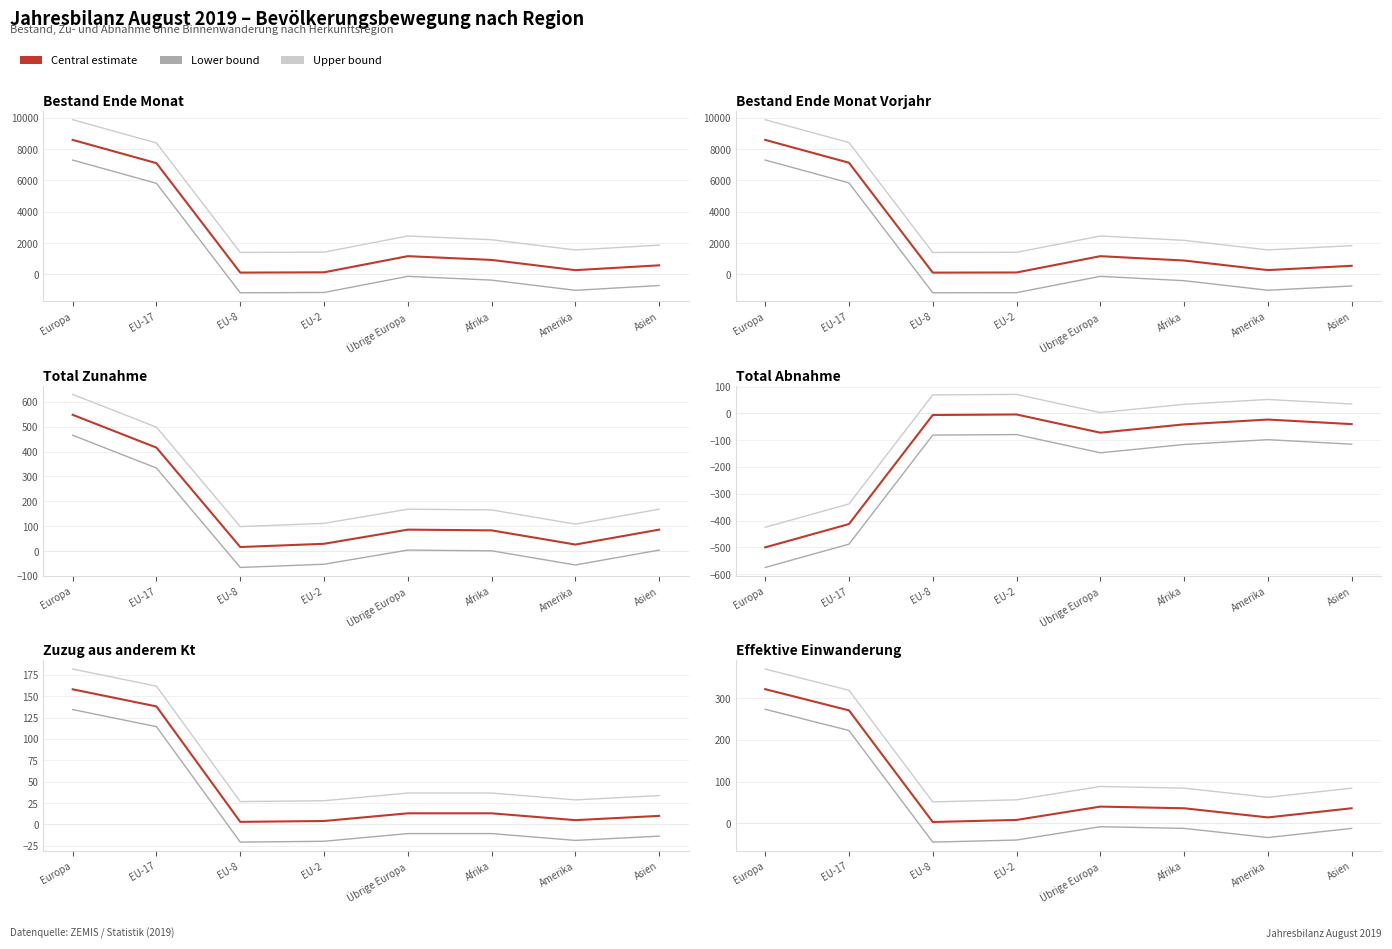

What is the sum of the Upper bound values at Asien and EU-8?

135.6